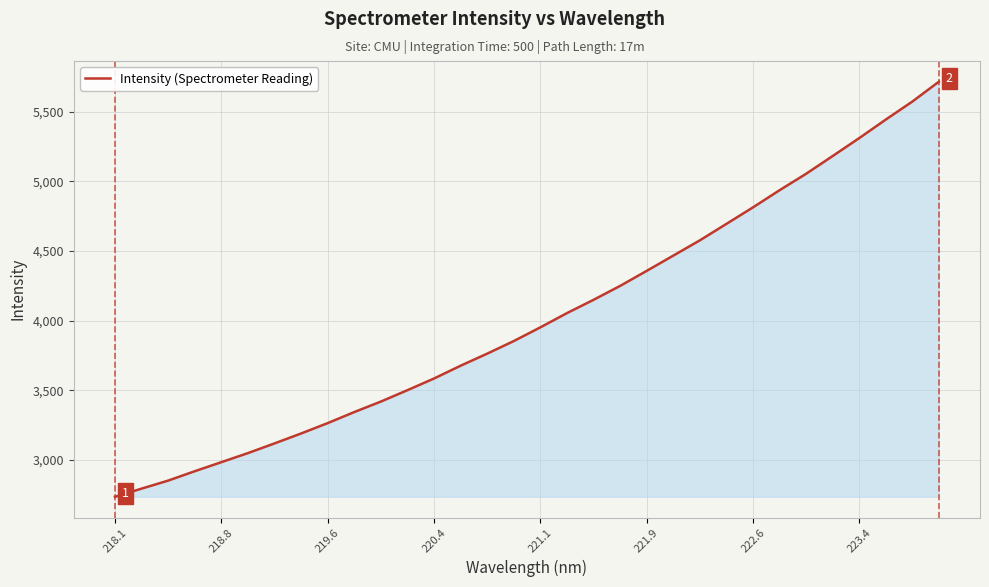

What is the minimum value shown in the chart?

2735.2